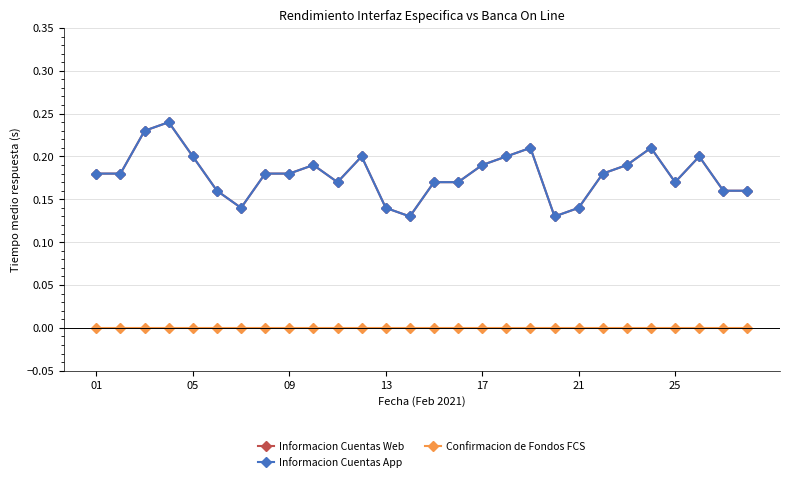

Reading left to right, extract all data points from this chart.

Informacion Cuentas Web: 0.2	0.2	0.2	0.2	0.2	0.2	0.1	0.2	0.2	0.2	0.2	0.2	0.1	0.1	0.2	0.2	0.2	0.2	0.2	0.1	0.1	0.2	0.2	0.2	0.2	0.2	0.2	0.2
Informacion Cuentas App: 0.2	0.2	0.2	0.2	0.2	0.2	0.1	0.2	0.2	0.2	0.2	0.2	0.1	0.1	0.2	0.2	0.2	0.2	0.2	0.1	0.1	0.2	0.2	0.2	0.2	0.2	0.2	0.2
Confirmacion de Fondos FCS: 0.0	0.0	0.0	0.0	0.0	0.0	0.0	0.0	0.0	0.0	0.0	0.0	0.0	0.0	0.0	0.0	0.0	0.0	0.0	0.0	0.0	0.0	0.0	0.0	0.0	0.0	0.0	0.0